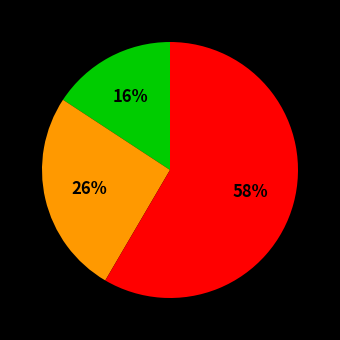

Count the number of slices in the pie.

3